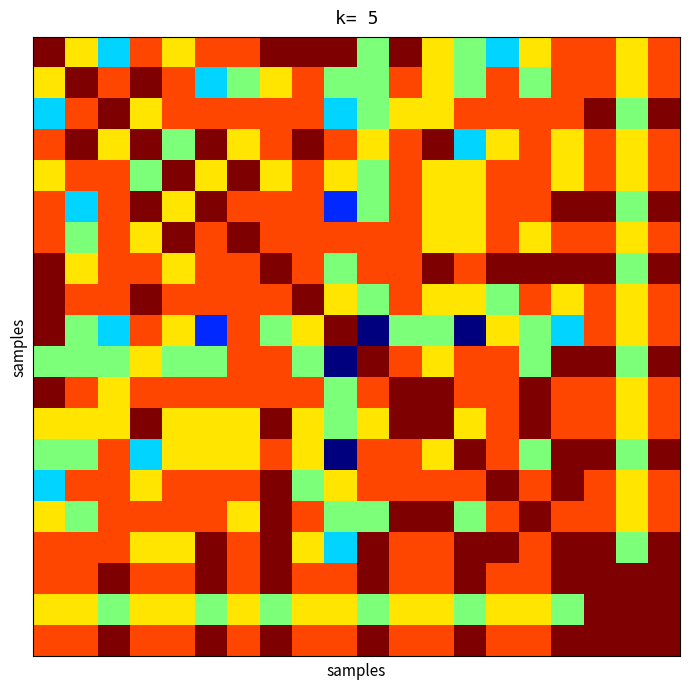

At which category is the sum across all series the highest?

17